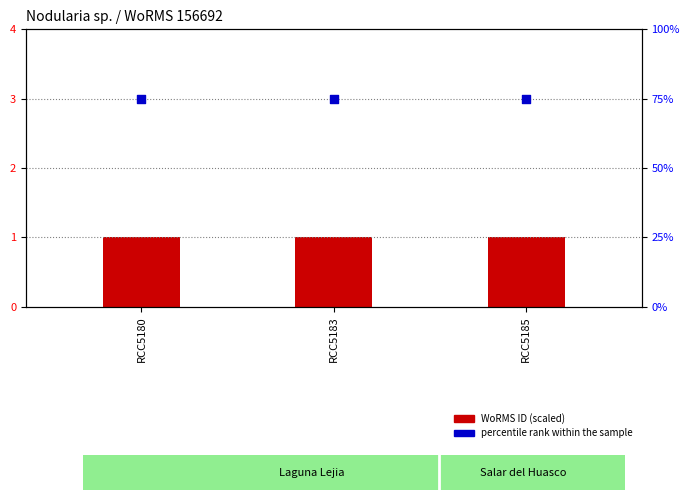

Which series contains the highest Y value?

percentile rank within the sample